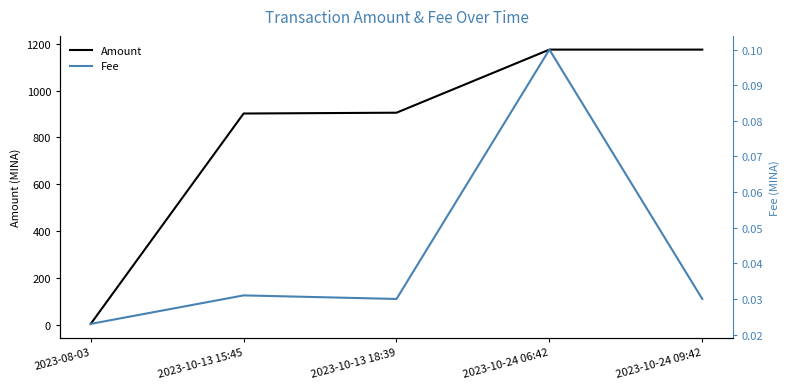

In Fee, how many points are higher than both neighbors (excluding endpoints)?

2